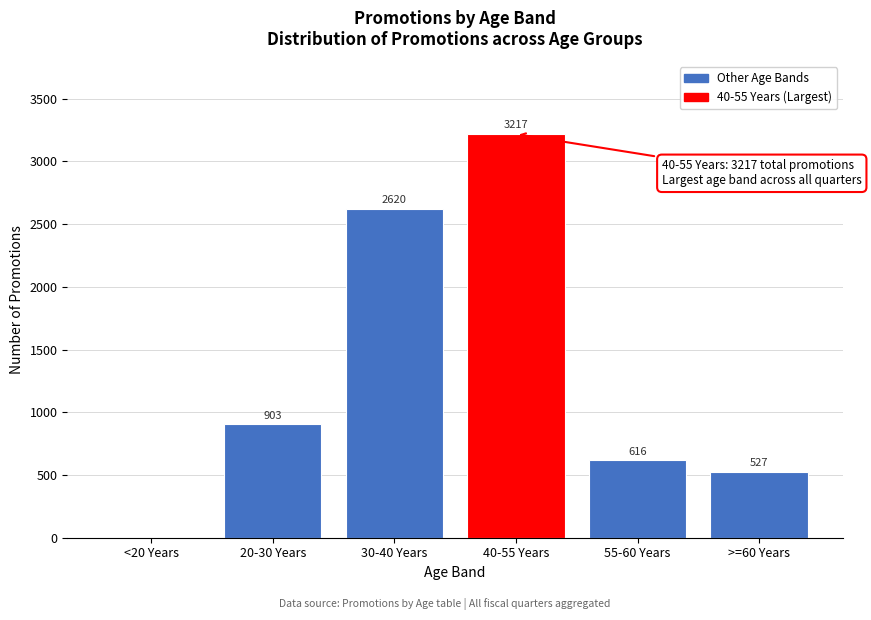

Reading left to right, extract all data points from this chart.

<20 Years=0	20-30 Years=903	30-40 Years=2620	40-55 Years=3217	55-60 Years=616	>=60 Years=527